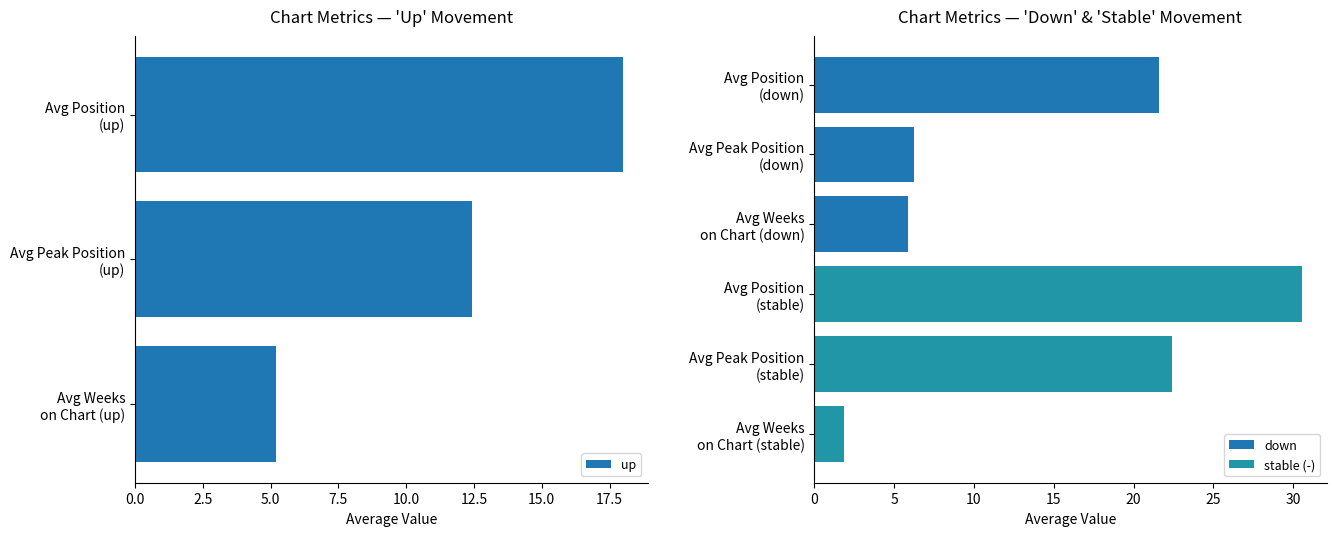

What is the sum of all up values?

35.6